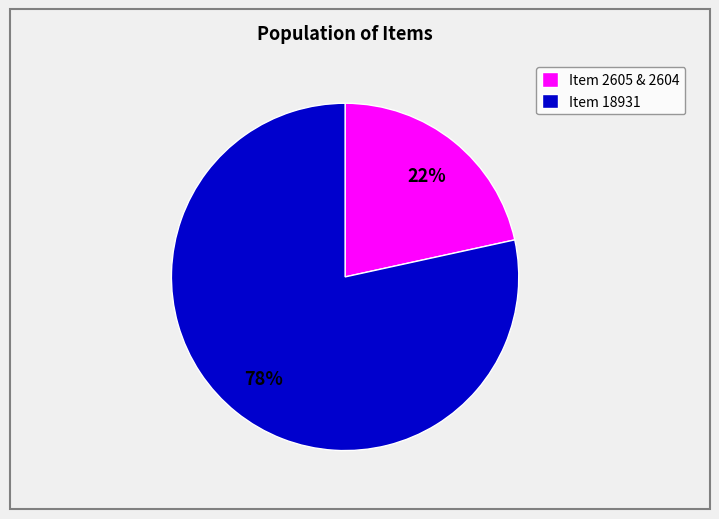

Is there any slice that represents more than half of the pie?

Yes